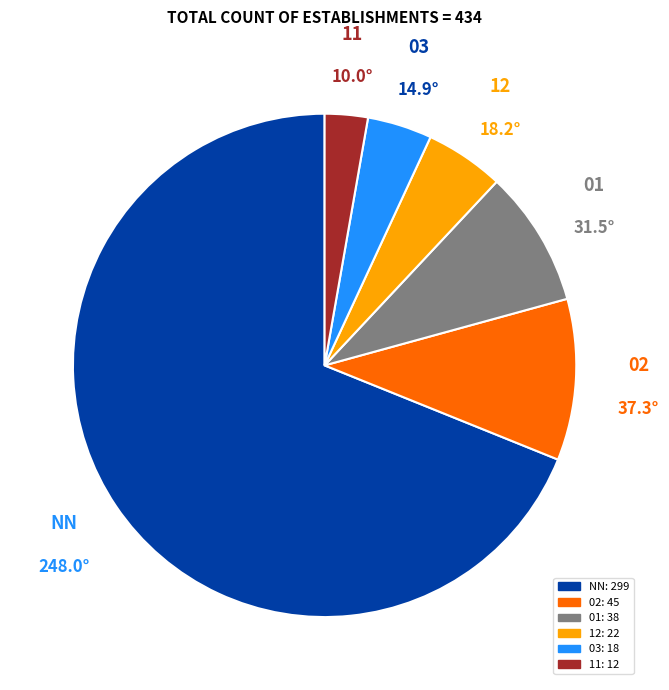

Rank the categories by value from highest to lowest.

NN, 02, 01, 12, 03, 11